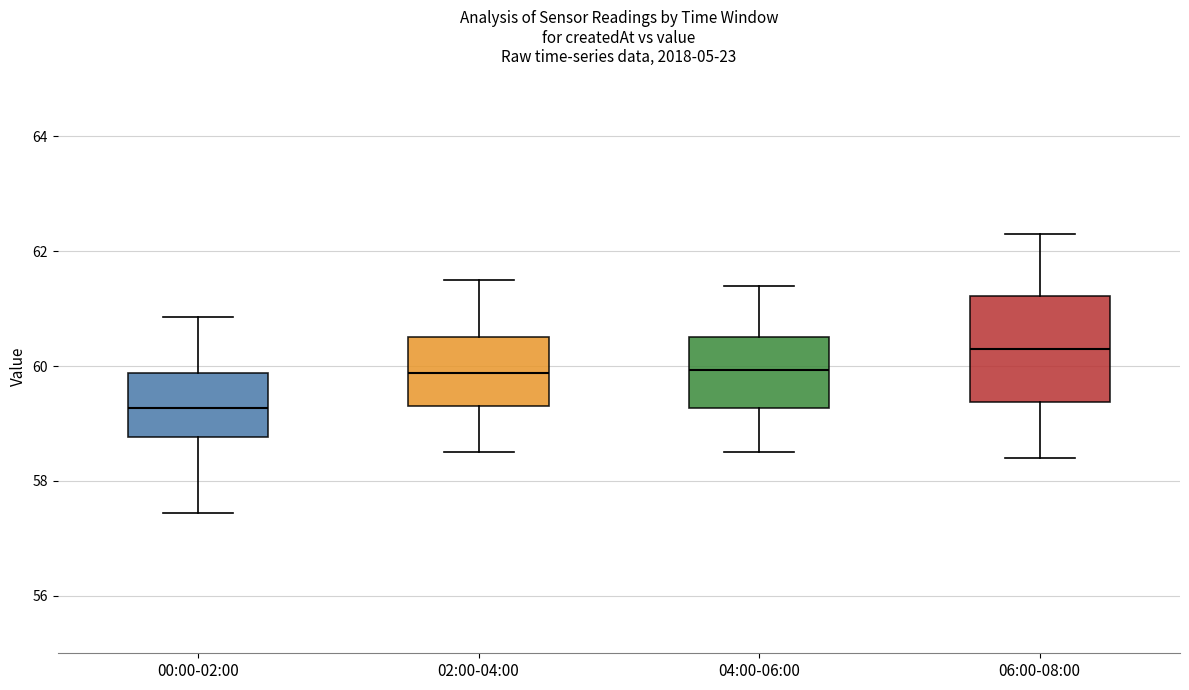

Which box is the tallest, from its lower edge to its upper edge?

06:00-08:00